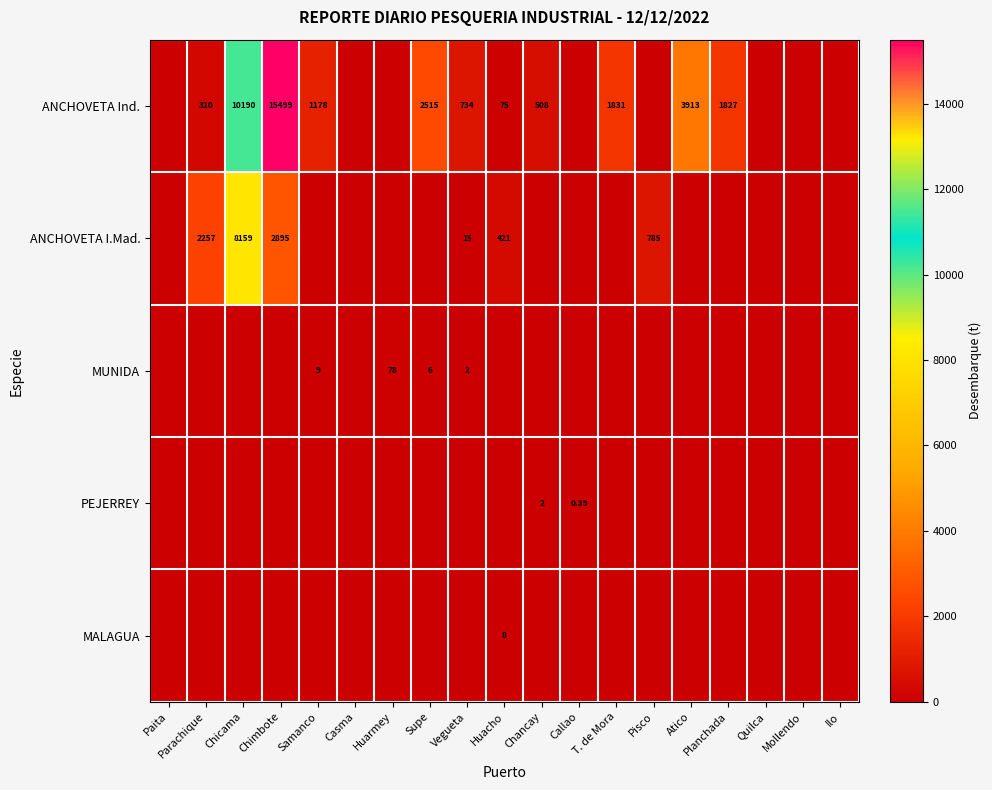

The value of ANCHOVETA I.Mad. at Samanco is 4906.6. True or false?

False